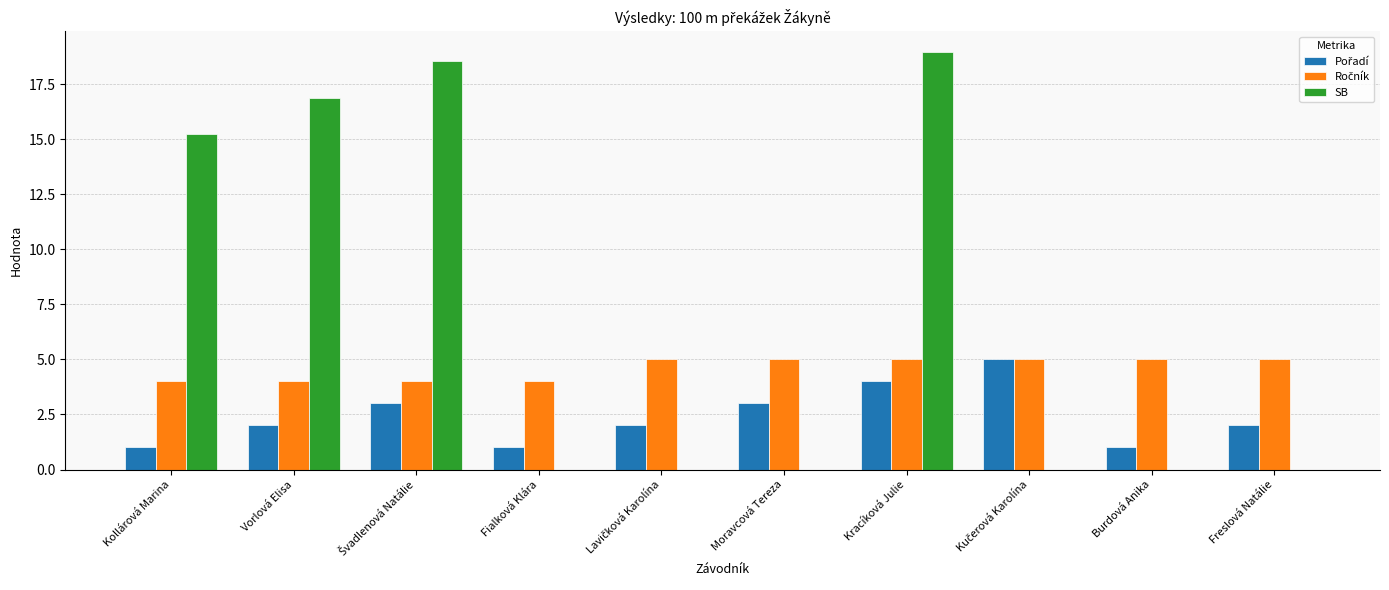

The value of SB at Freslová Natálie is 0.0. True or false?

True